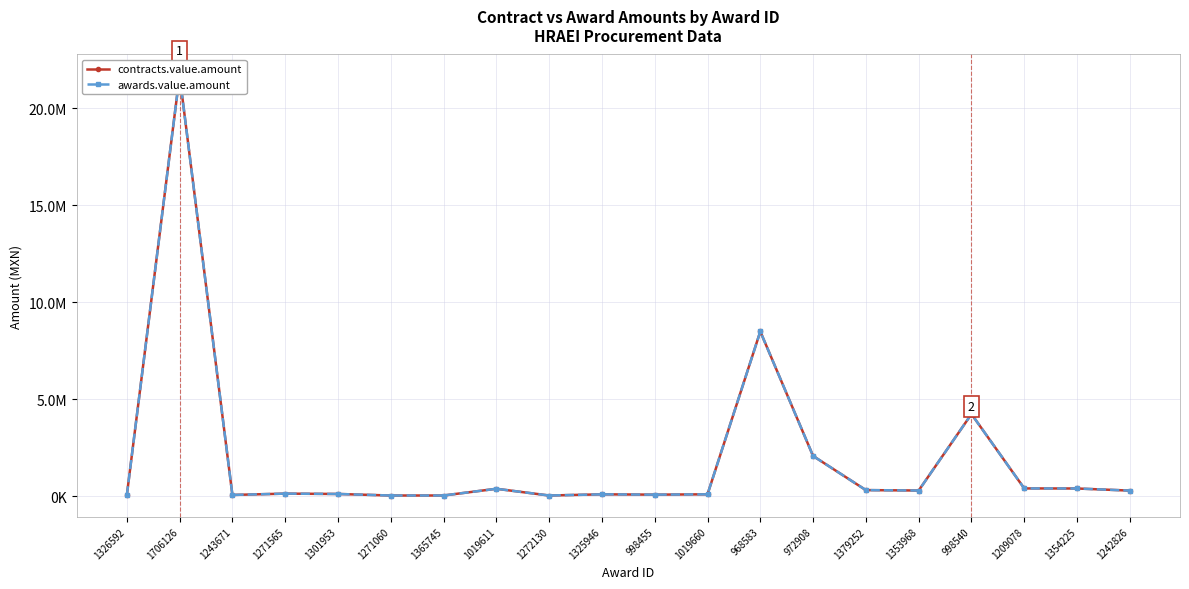

In contracts.value.amount, how many points are higher than both neighbors (excluding endpoints)?

6